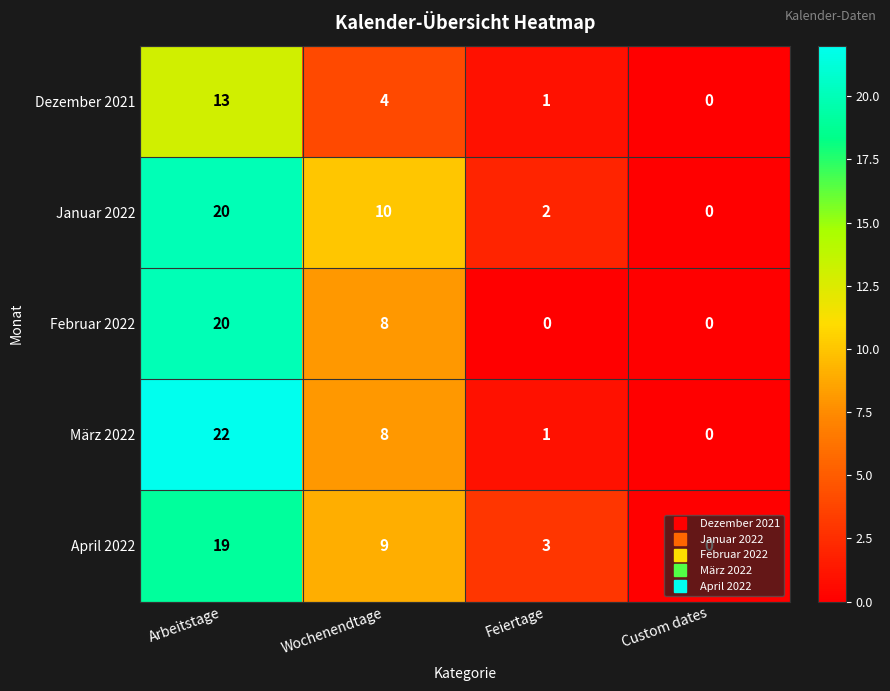

Read the Februar 2022 value at Arbeitstage.

20